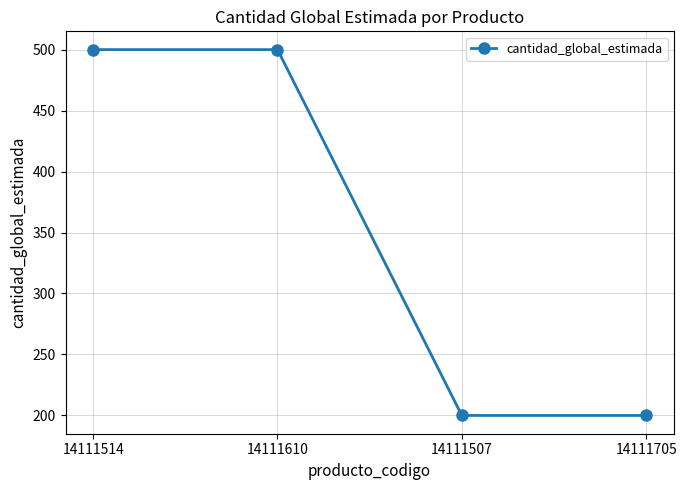

What is the difference between the values at 14111705 and 14111514?

300